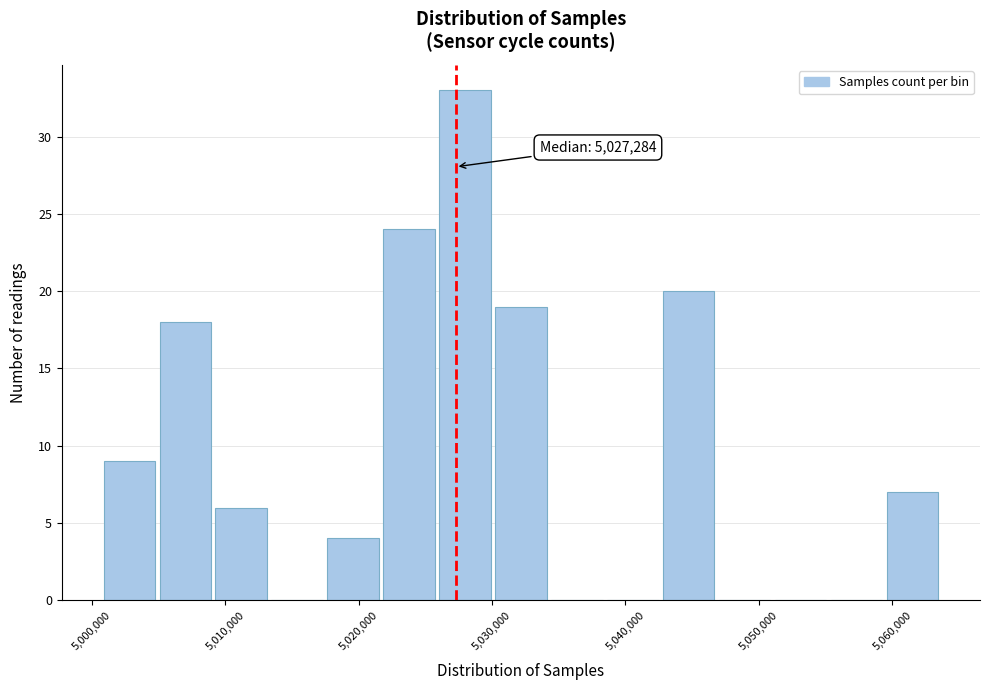

Over which range of the x-axis is the bar tallest?

5026000 to 5030000